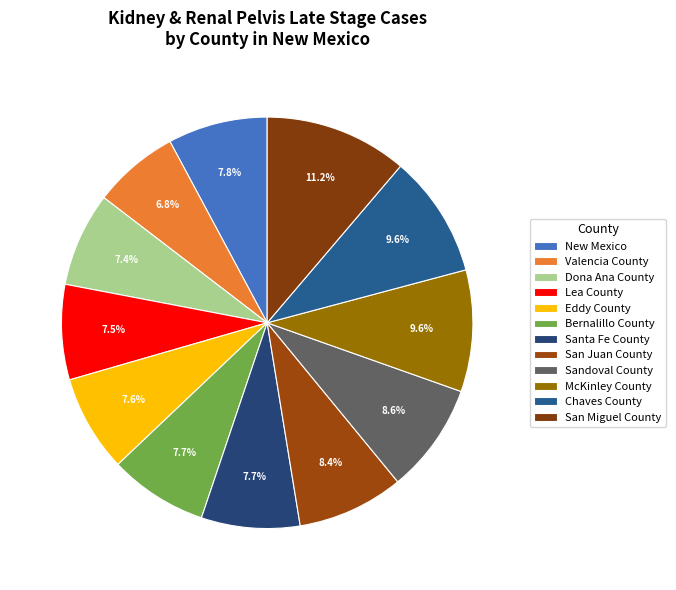

What is the ratio of the value at Dona Ana County to the value at Chaves County?

0.8